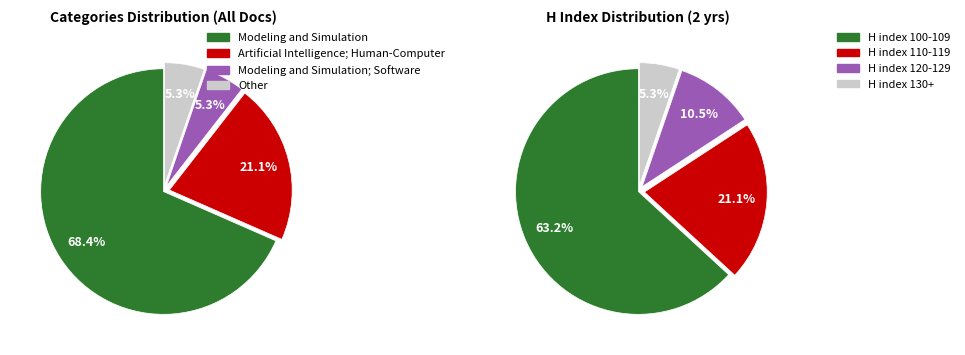

Which slice represents more than half of the pie?

Modeling and Simulation